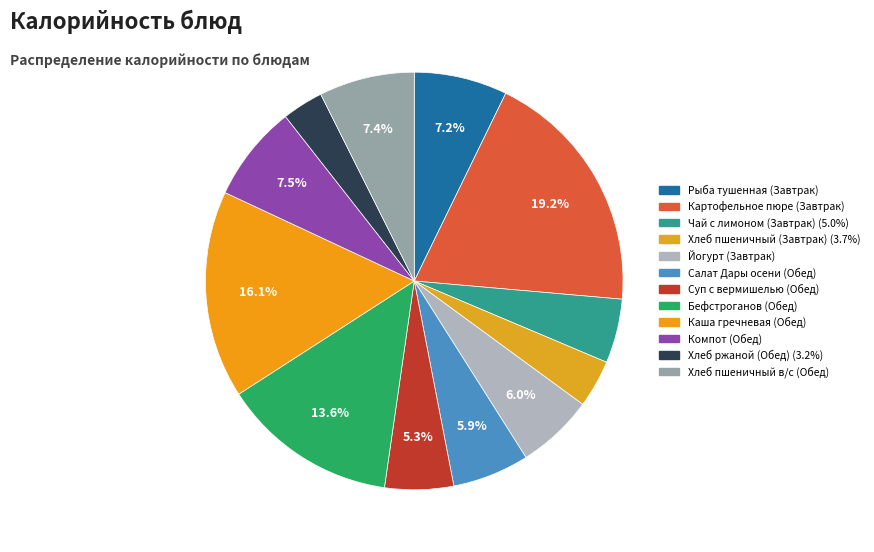

Is it true that Салат Дары осени (Обед) is 1% of the pie?

False